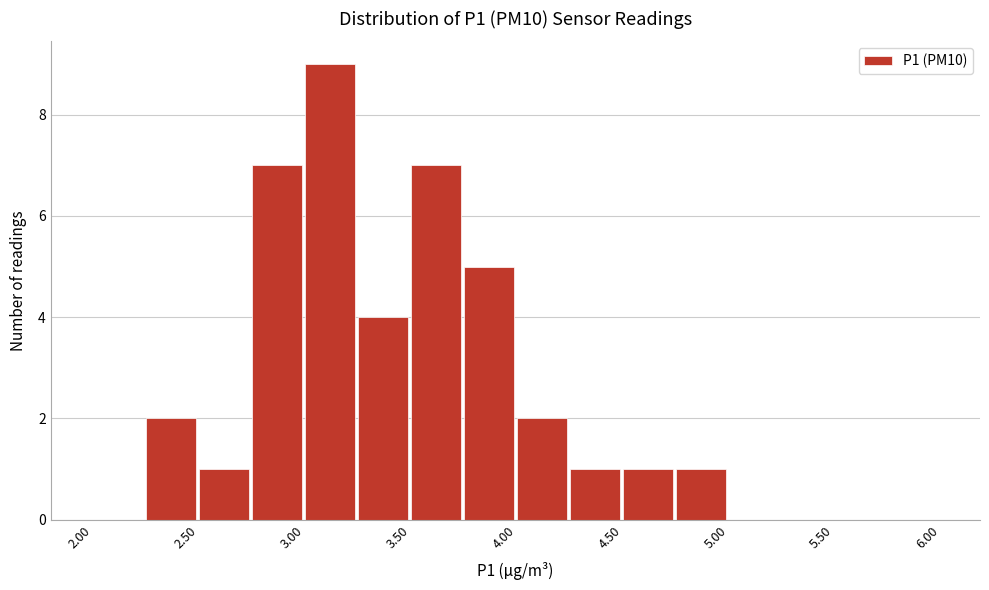

What is the height of the bar covering 4.50 to 4.75 on the x-axis? The values are not printed on the chart, so give them approximately, as read against the axis.

1